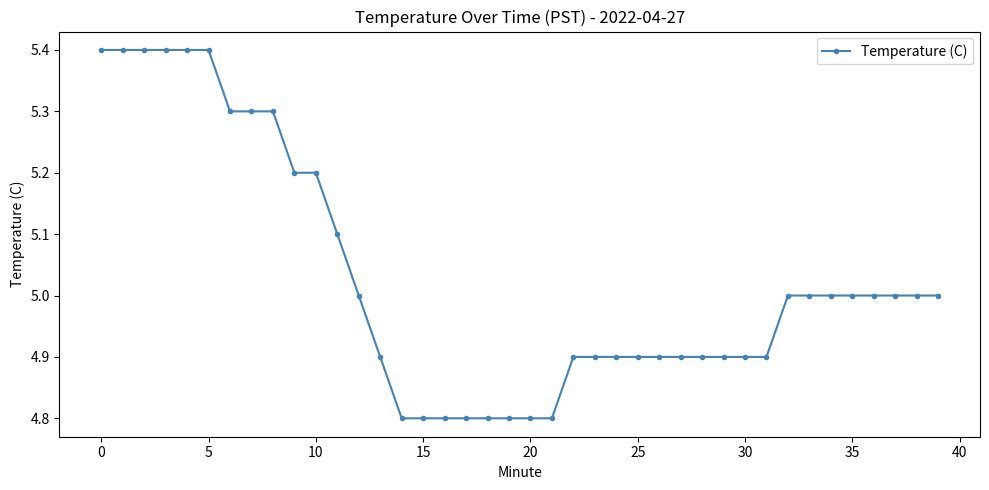

What is the value of the 32nd point from the left?

4.9